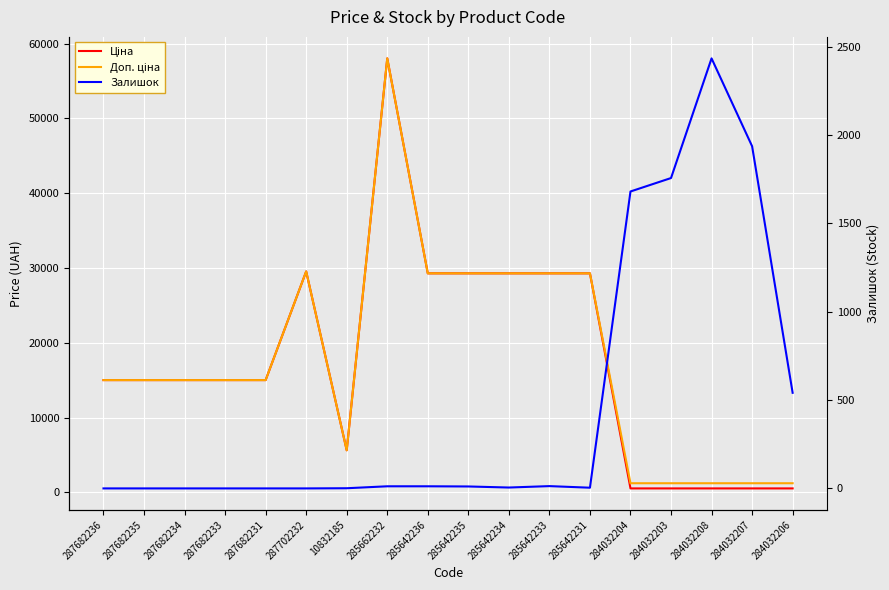

What is the total value across all series at 285642233?

58602.8